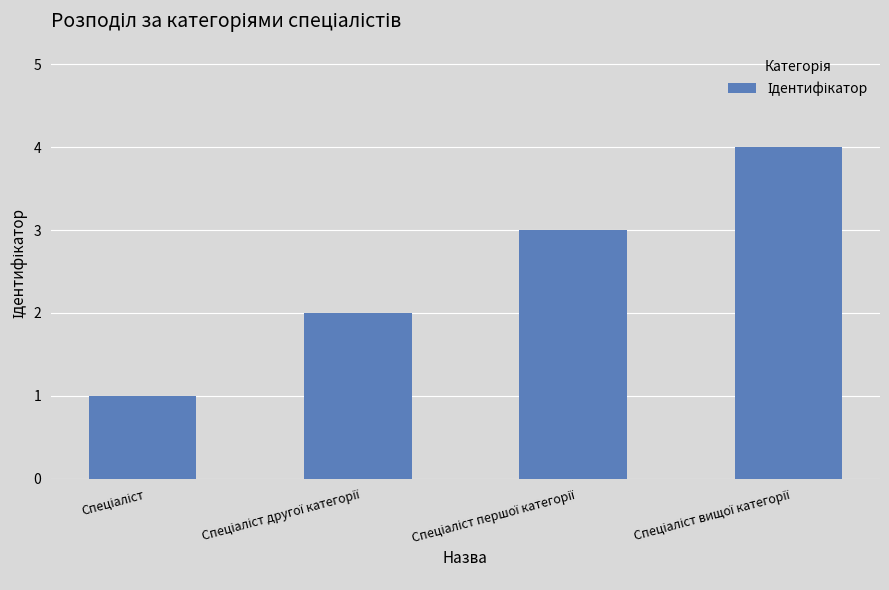

What is the maximum value shown in the chart?

4